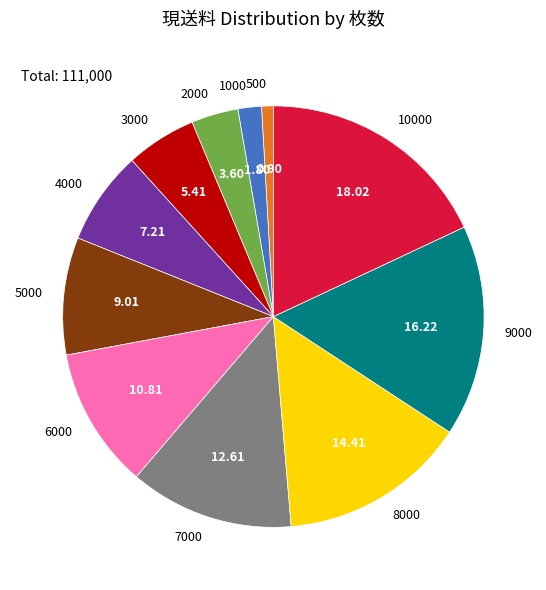

Is there a majority slice in this chart?

No